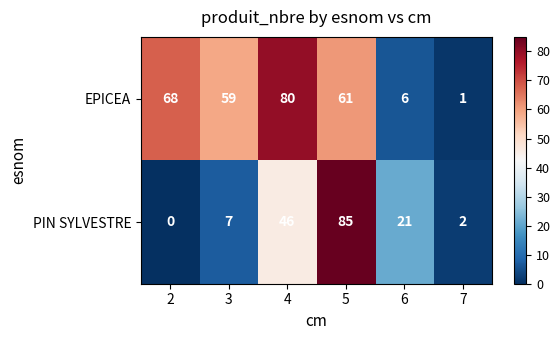

Reading right to left, what are all the values shown in this chart?

EPICEA: 7=1	6=6	5=61	4=80	3=59	2=68
PIN SYLVESTRE: 7=2	6=21	5=85	4=46	3=7	2=0